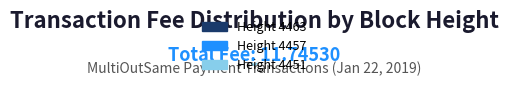

What is the smallest slice in the pie chart?

Height 4463